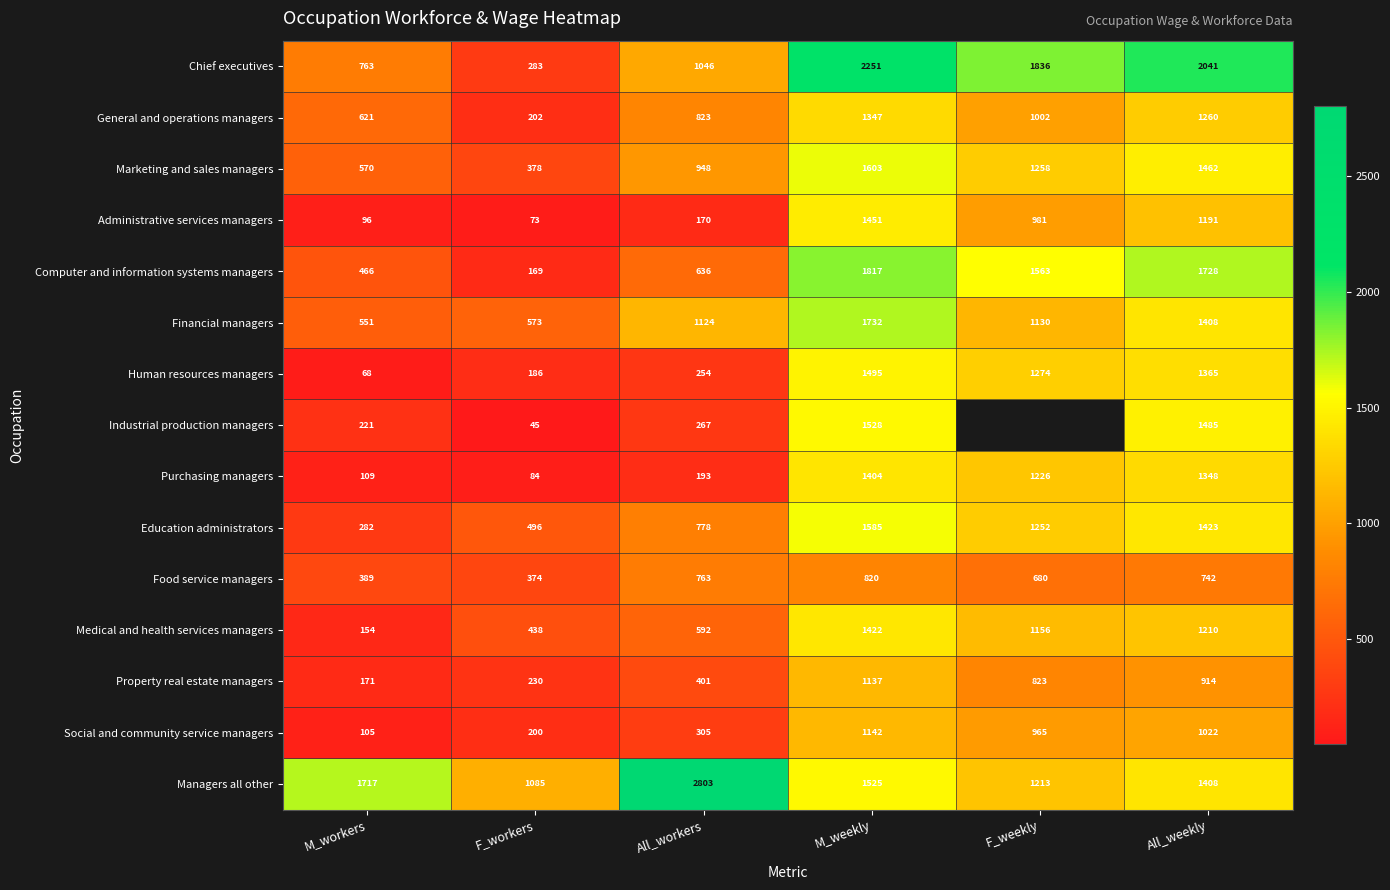

What is the approximate value of General and operations managers at M_workers, to the nearest 10?

620